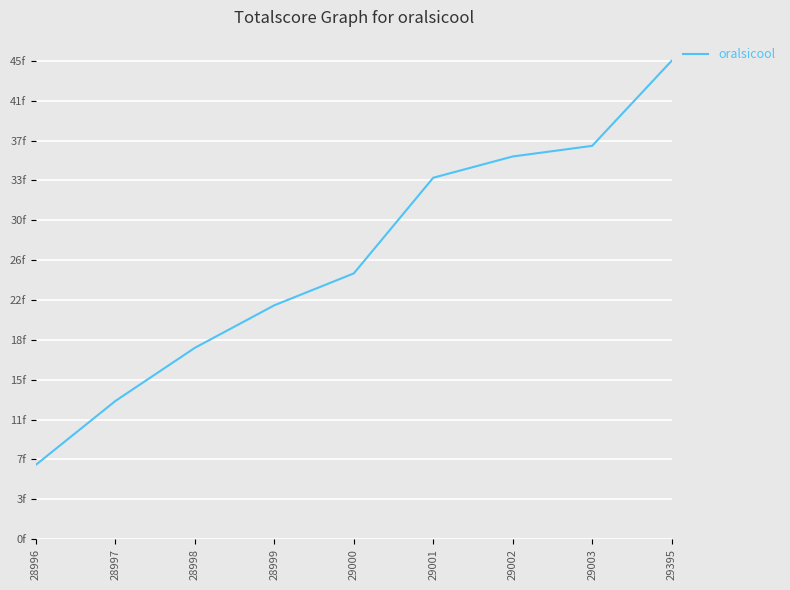

What is the sum of all values?

237